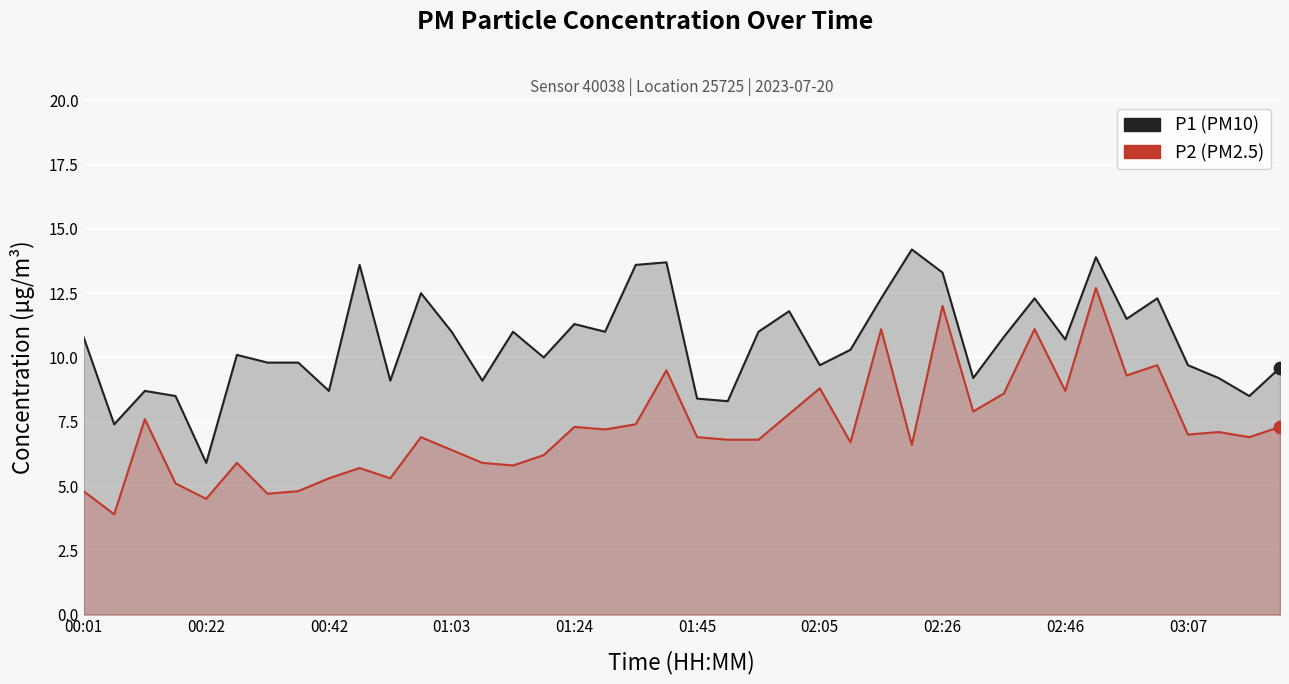

At how many categories does at least one series exceed 10?

22